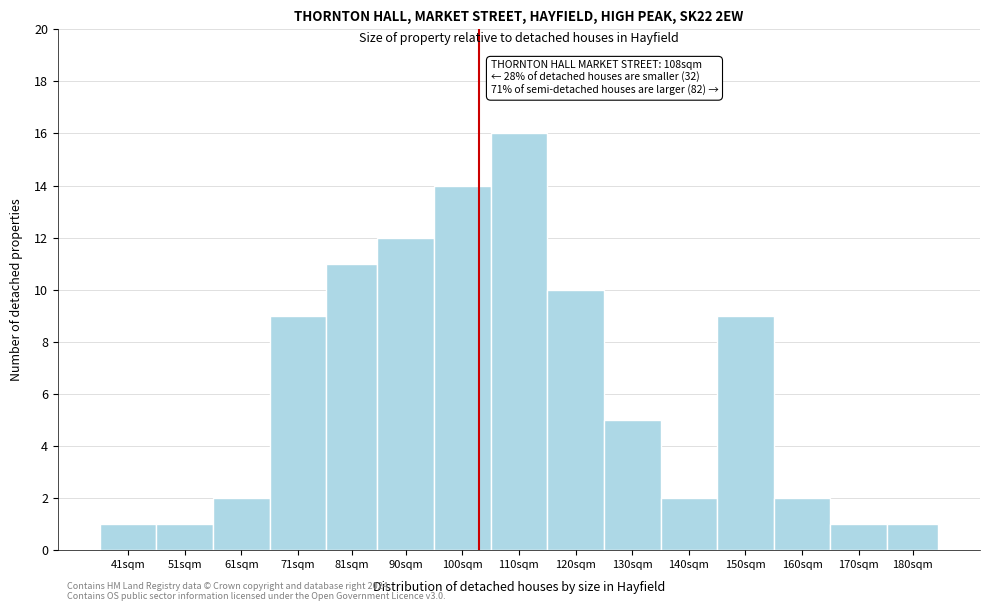

Reading right to left, list all the values displayed in this chart.

1	1	2	9	2	5	10	16	14	12	11	9	2	1	1